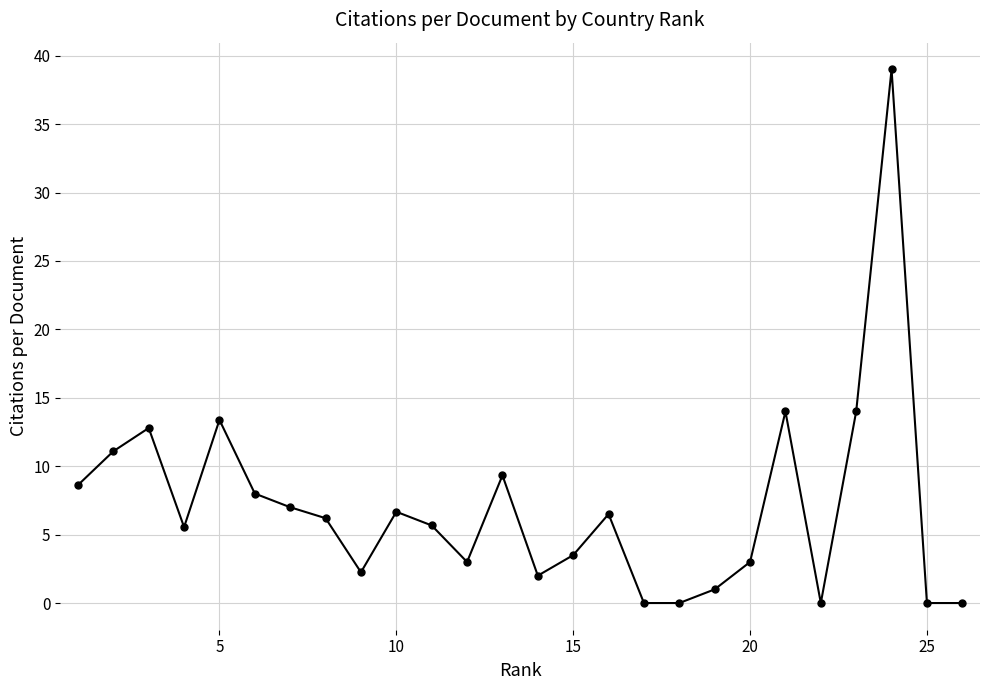

True or false: there are more than 1 points higher than both neighbors.

True